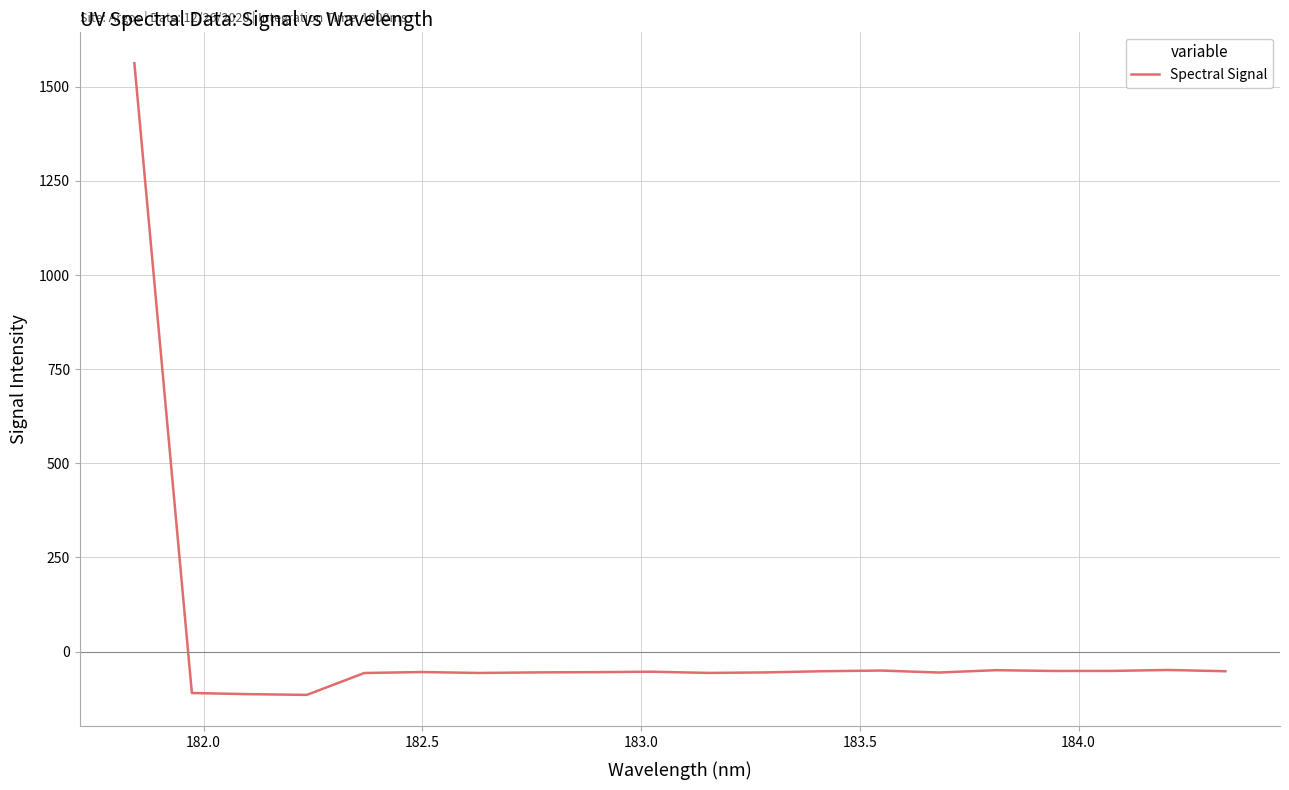

What is the difference between the maximum and minimum values?

1678.0